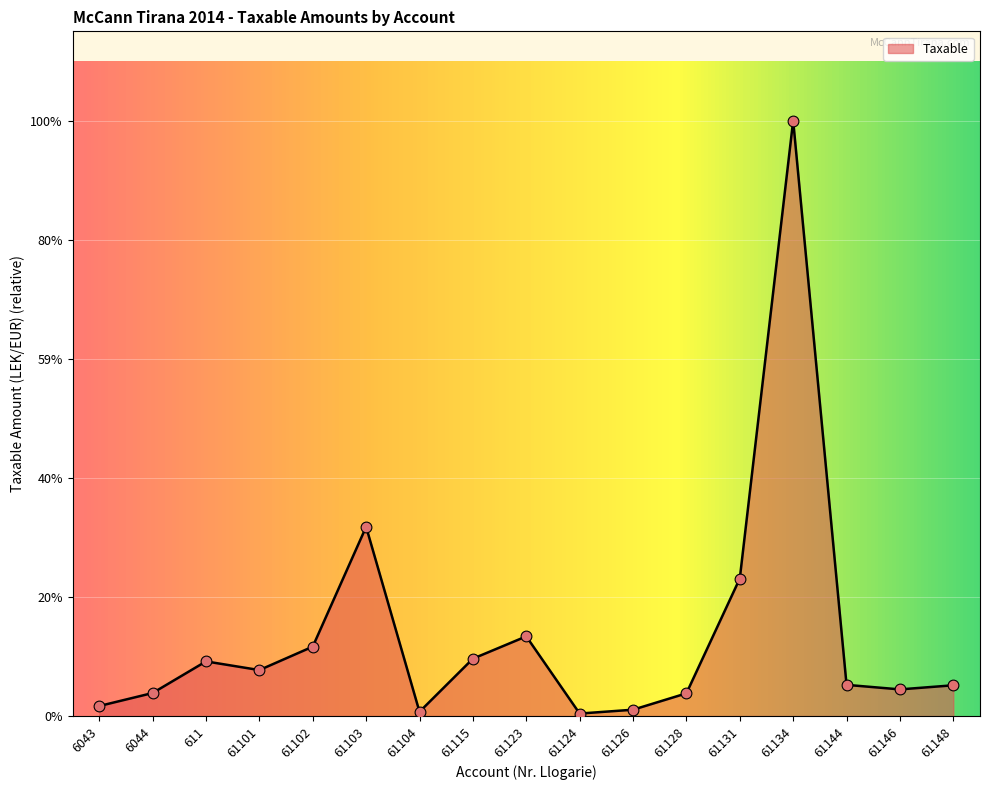

Does the chart have visible grid lines?

Yes